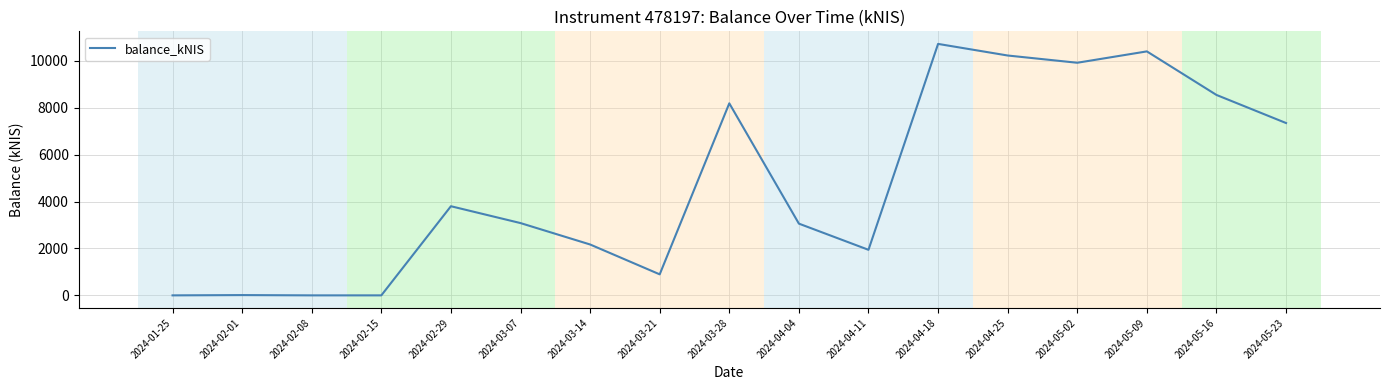

The value at 2024-02-29 is 790.4. True or false?

False